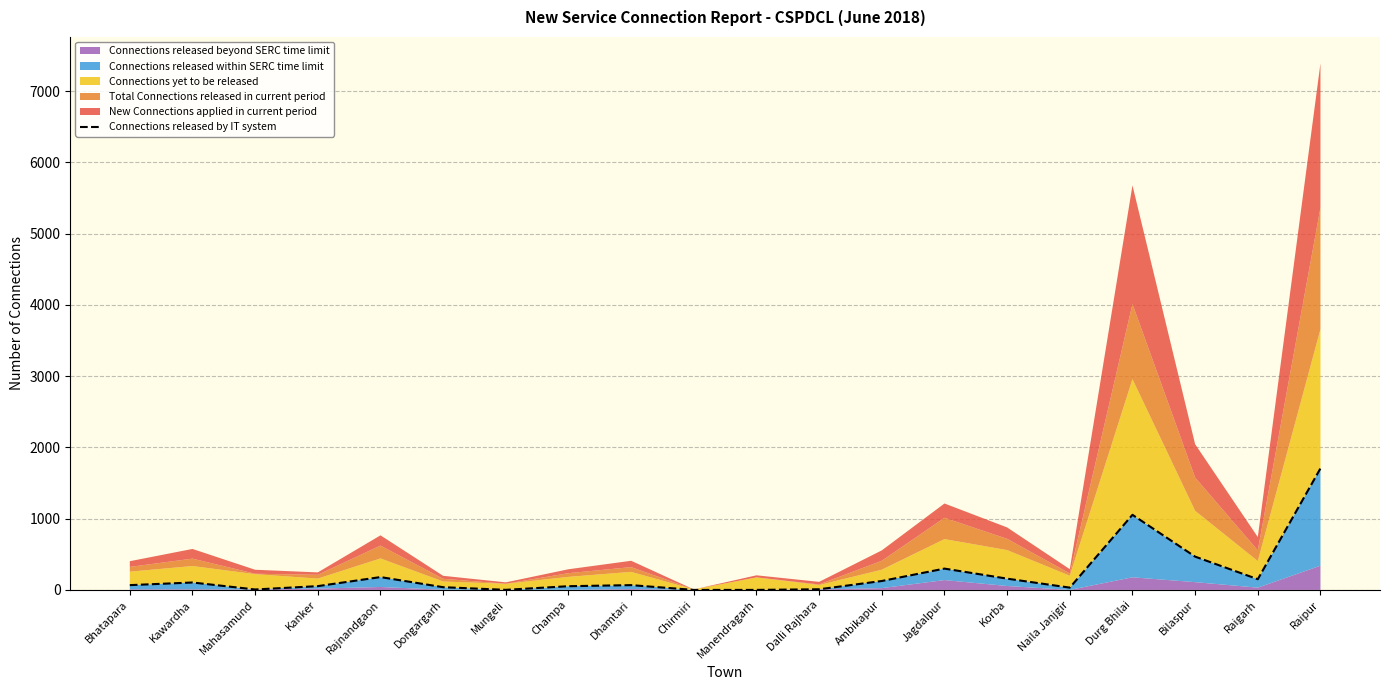

What is the label of the 2nd point from the left?

Kawardha